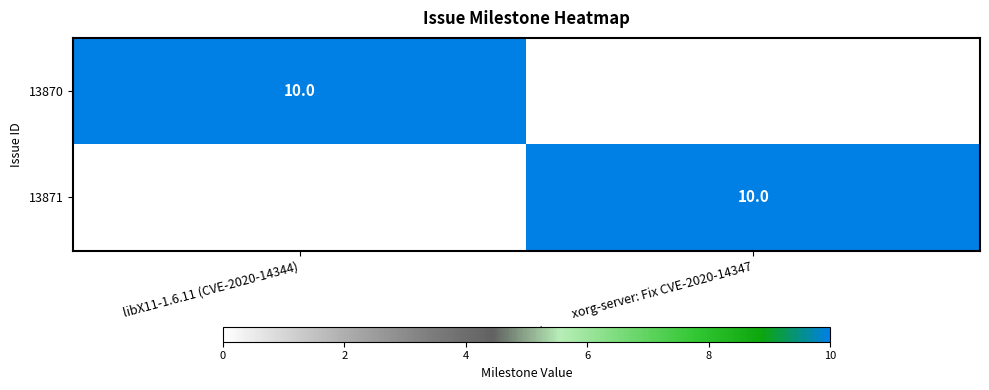

The value of 13870 at libX11-1.6.11 (CVE-2020-14344) is 4. True or false?

False